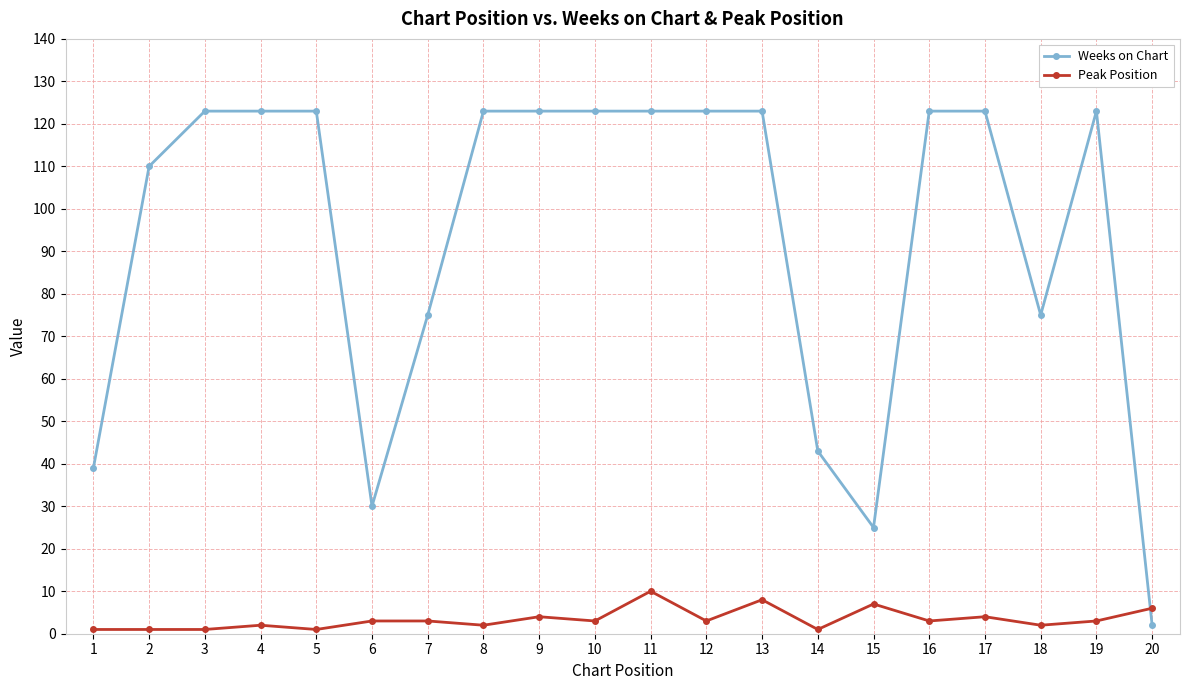

Does the chart have visible grid lines?

Yes